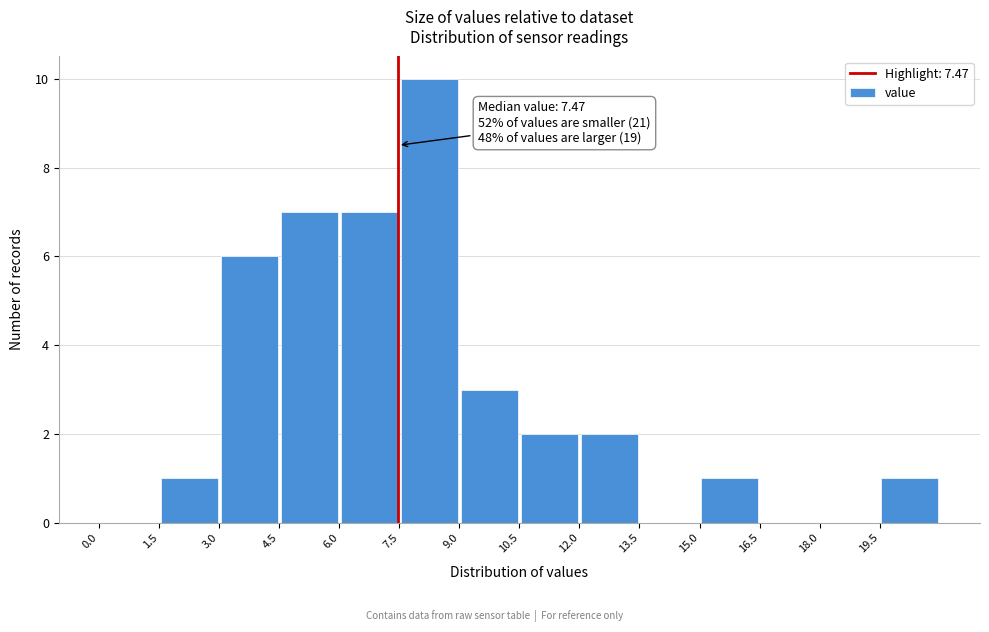

Over which range of the x-axis is the bar tallest?

7.5 to 9.0